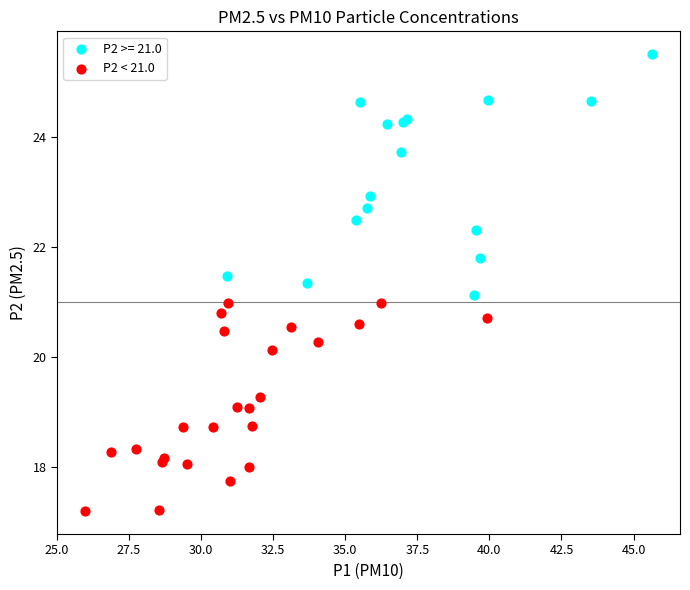

Which series reaches the maximum Y coordinate?

P2 >= 21.0